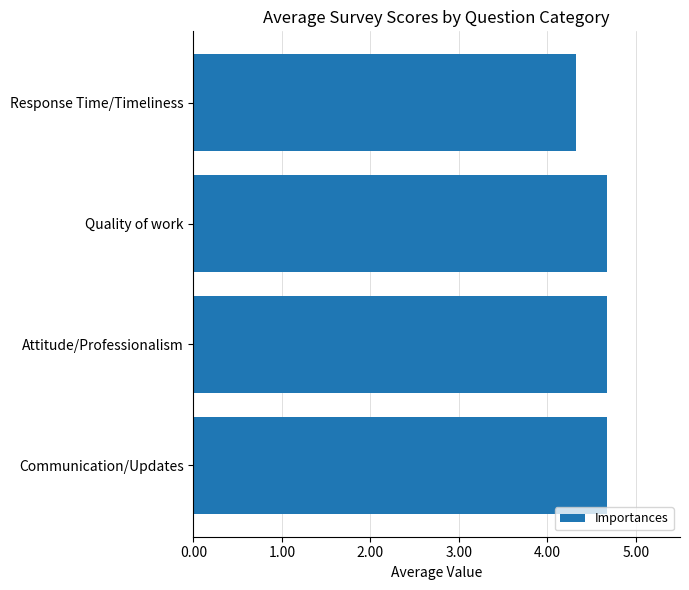

Reading top to bottom, what are all the values shown in this chart?

Response Time/Timeliness=4.3	Quality of work=4.7	Attitude/Professionalism=4.7	Communication/Updates=4.7